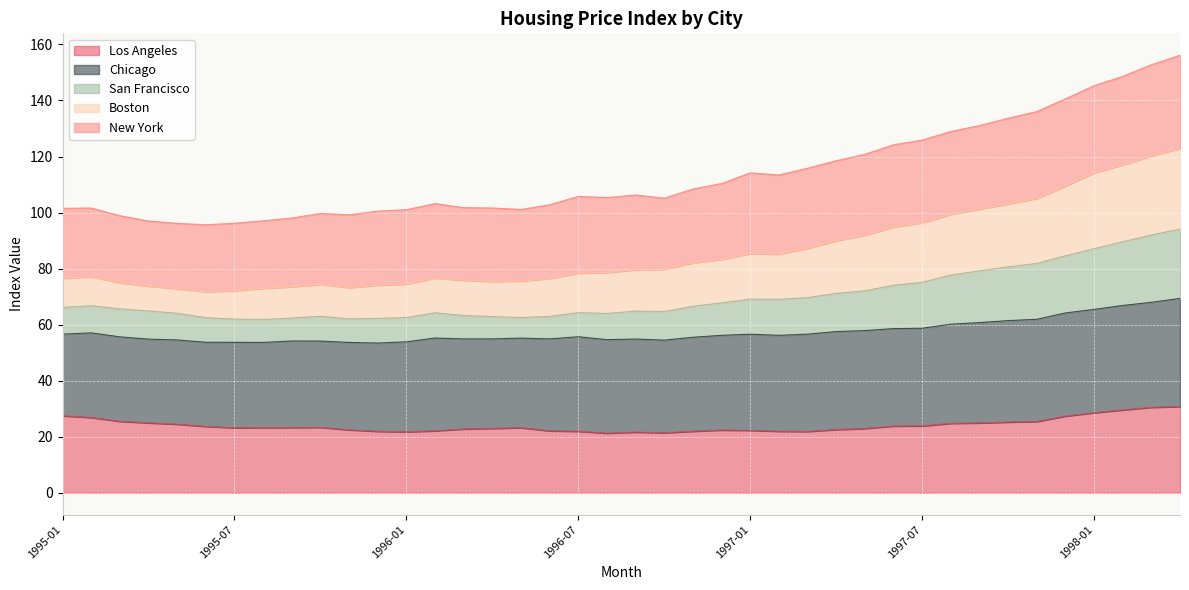

How many interior local valleys does the Boston series have?

6